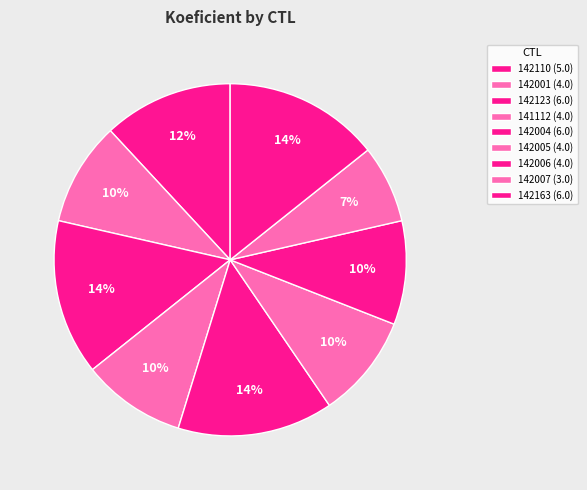

How many segments does this pie chart have?

9